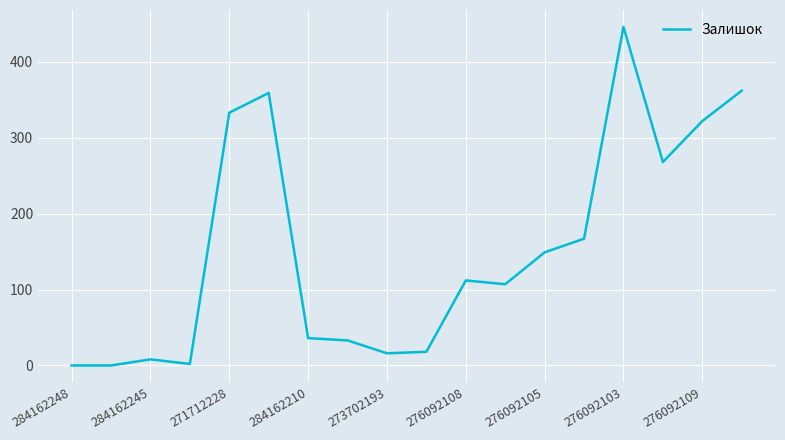

Does the chart have visible grid lines?

Yes